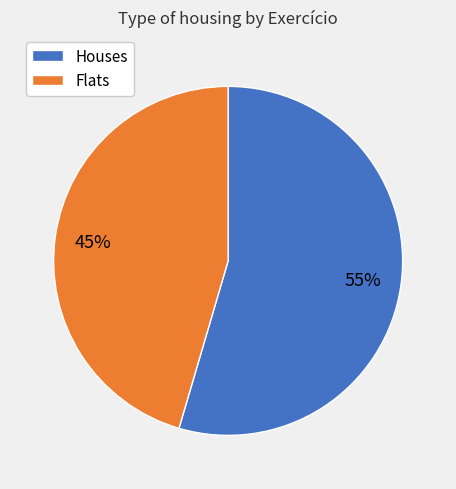

To the nearest percent, what is the average slice percentage?

50%